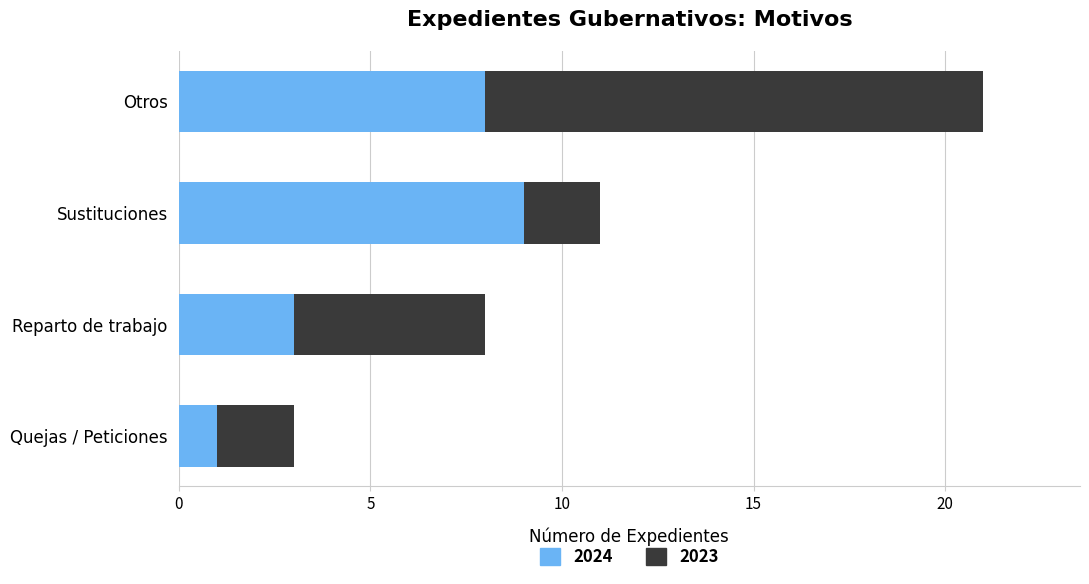

What is the approximate value of 2024 at Reparto de trabajo?

3